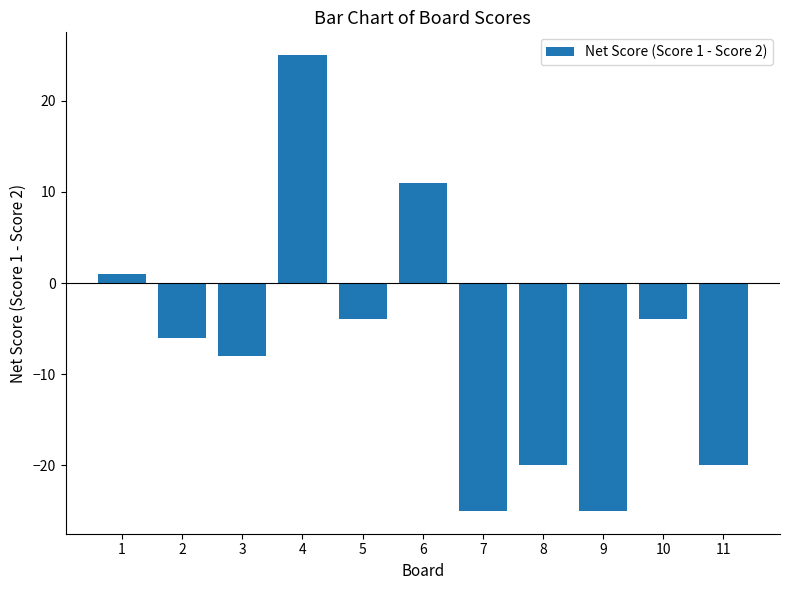

How many bars are there in total?

11